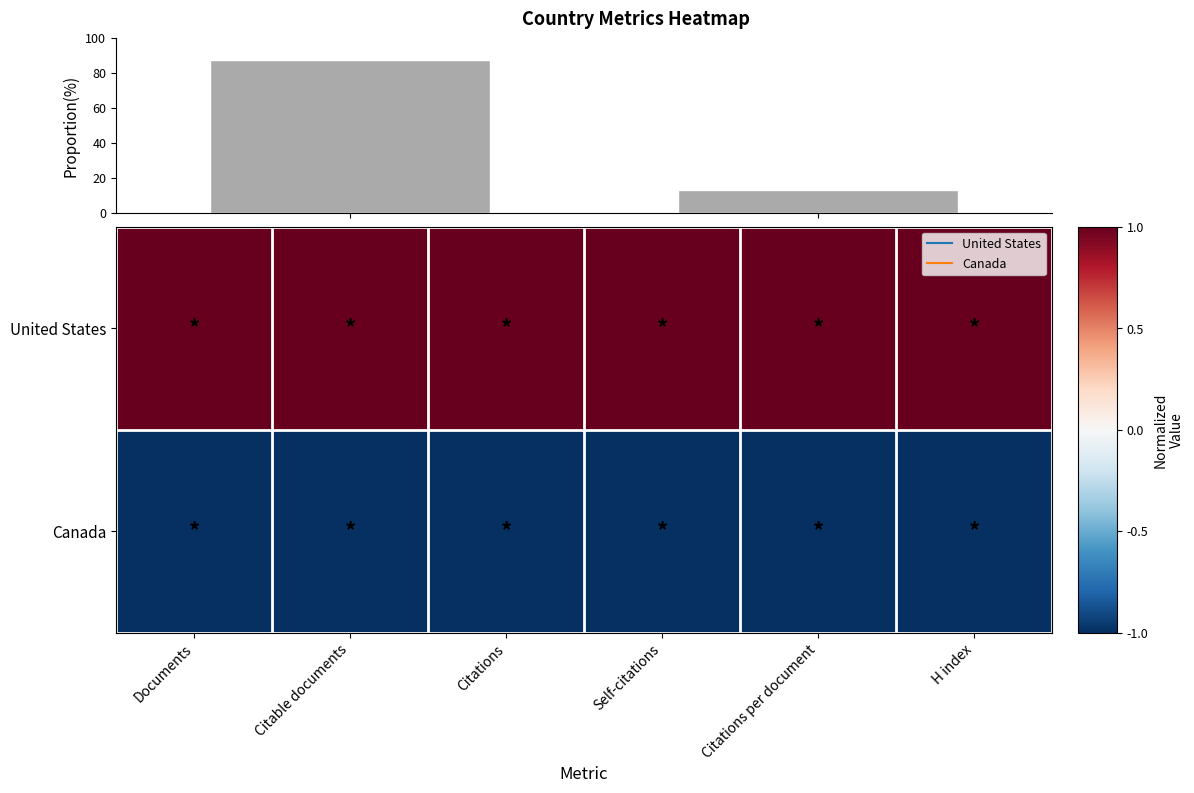

Which series has the largest total across all categories?

United States